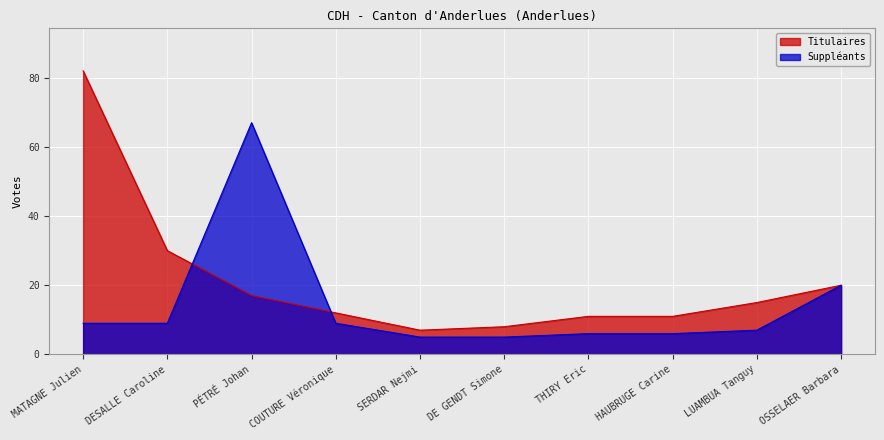

At which category is the sum across all series the highest?

MATAGNE Julien